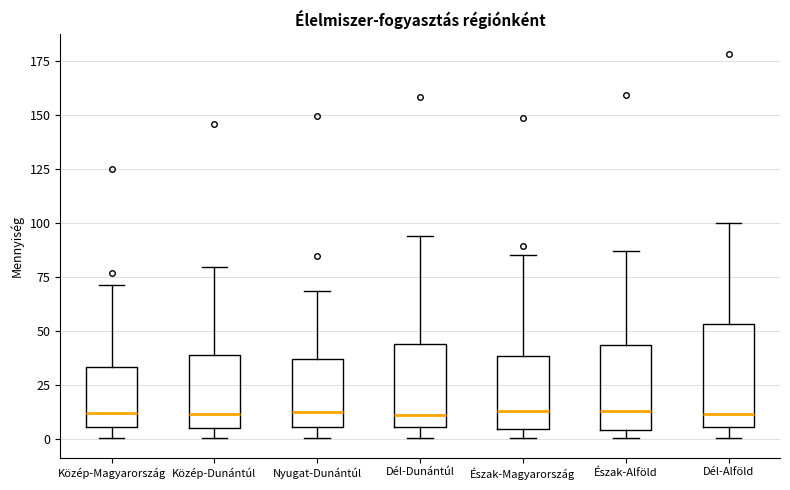

Comparing the boxes themselves (not the whiskers), which one is the tallest?

Dél-Alföld